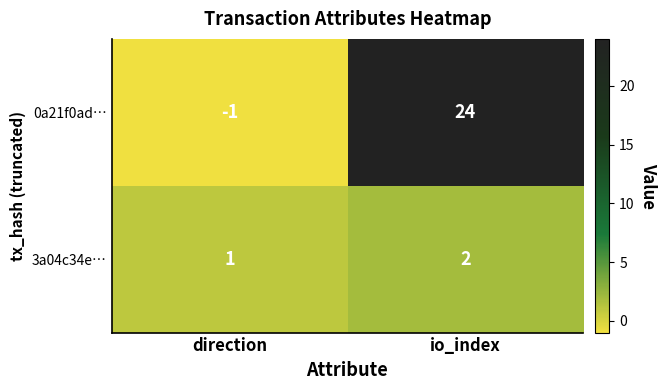

List the series in order of their overall mean, lowest first.

3a04c34e…, 0a21f0ad…